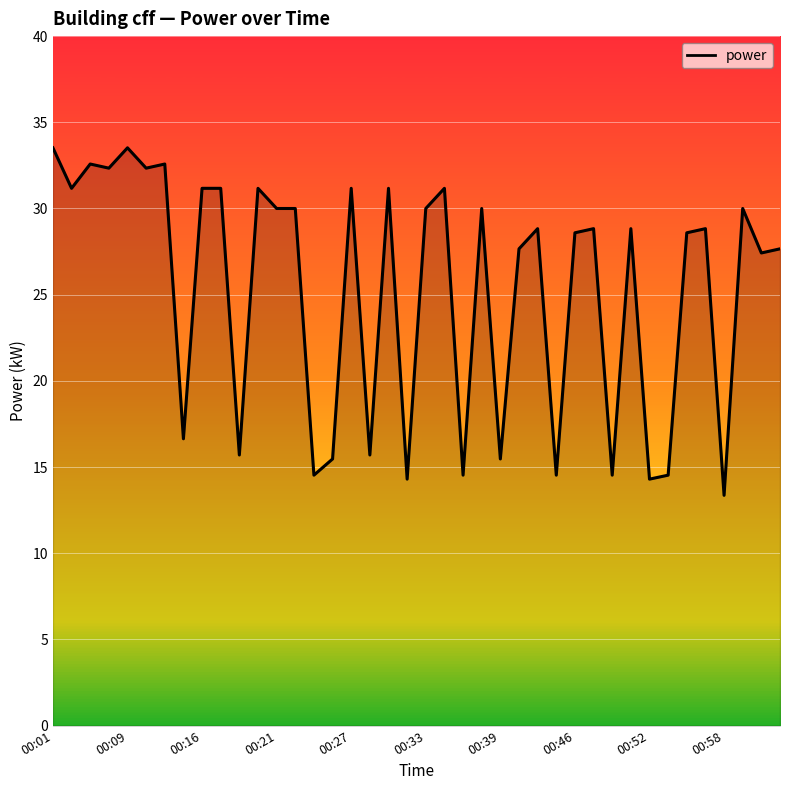

What is the smallest value displayed?

13.4